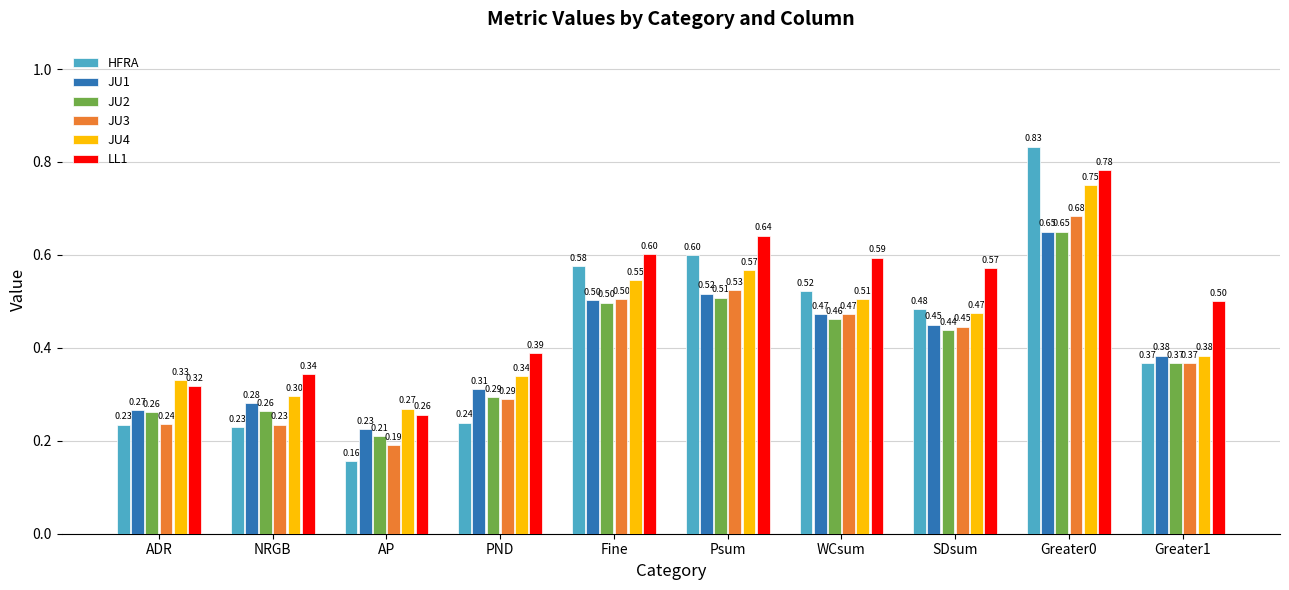

True or false: JU4 has a value of 0.4 at AP.

False